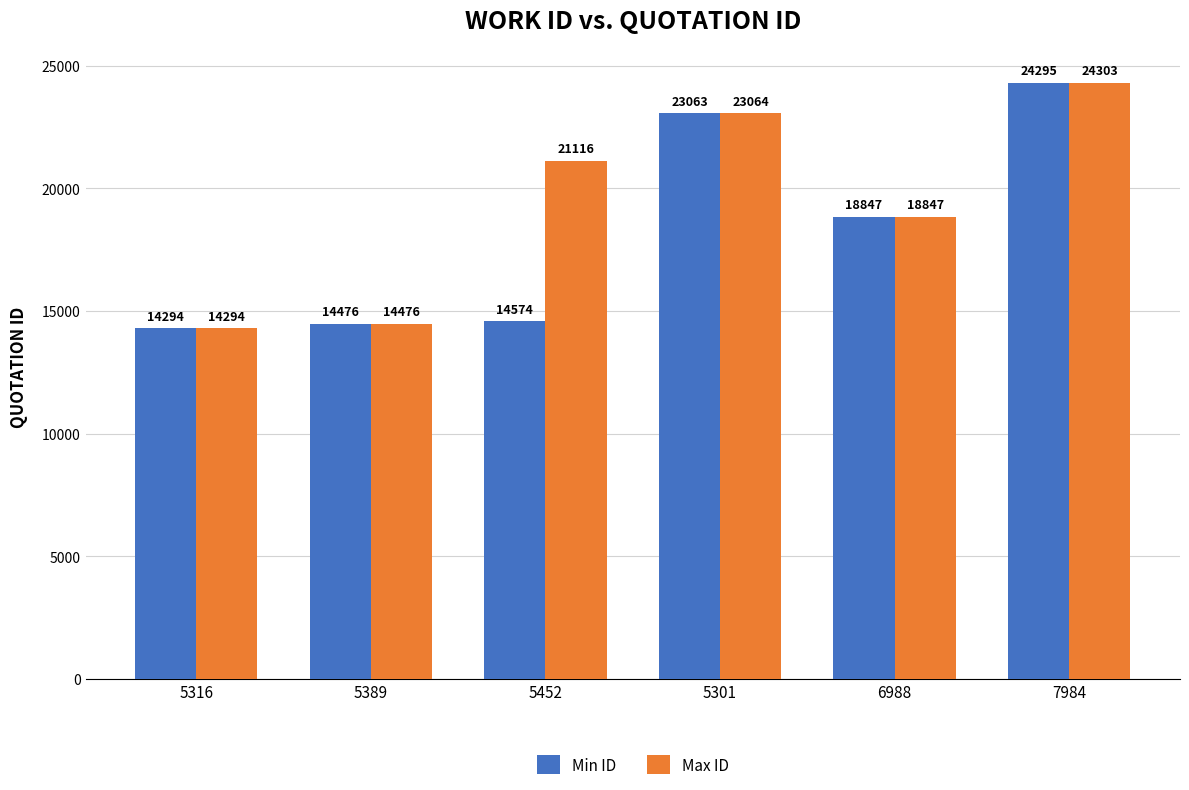

What is the total value across all series at 5316?

28588